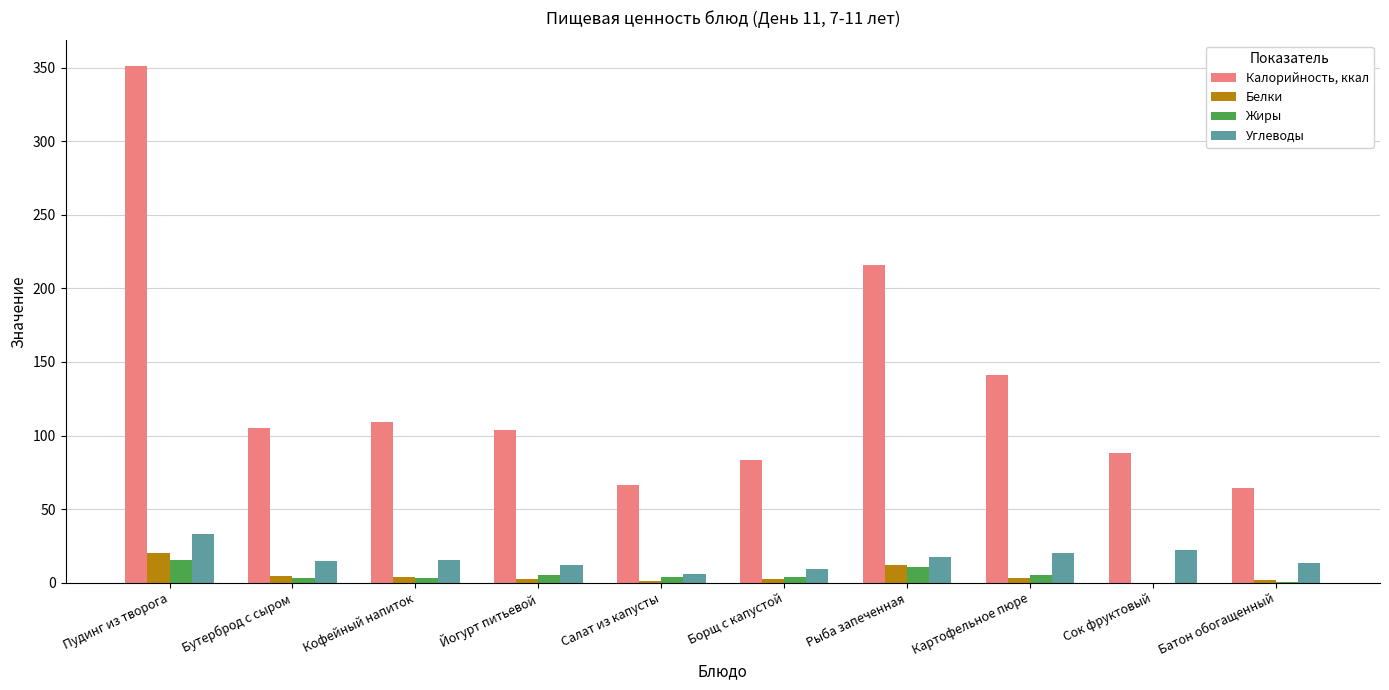

Which series has the largest total across all categories?

Калорийность, ккал